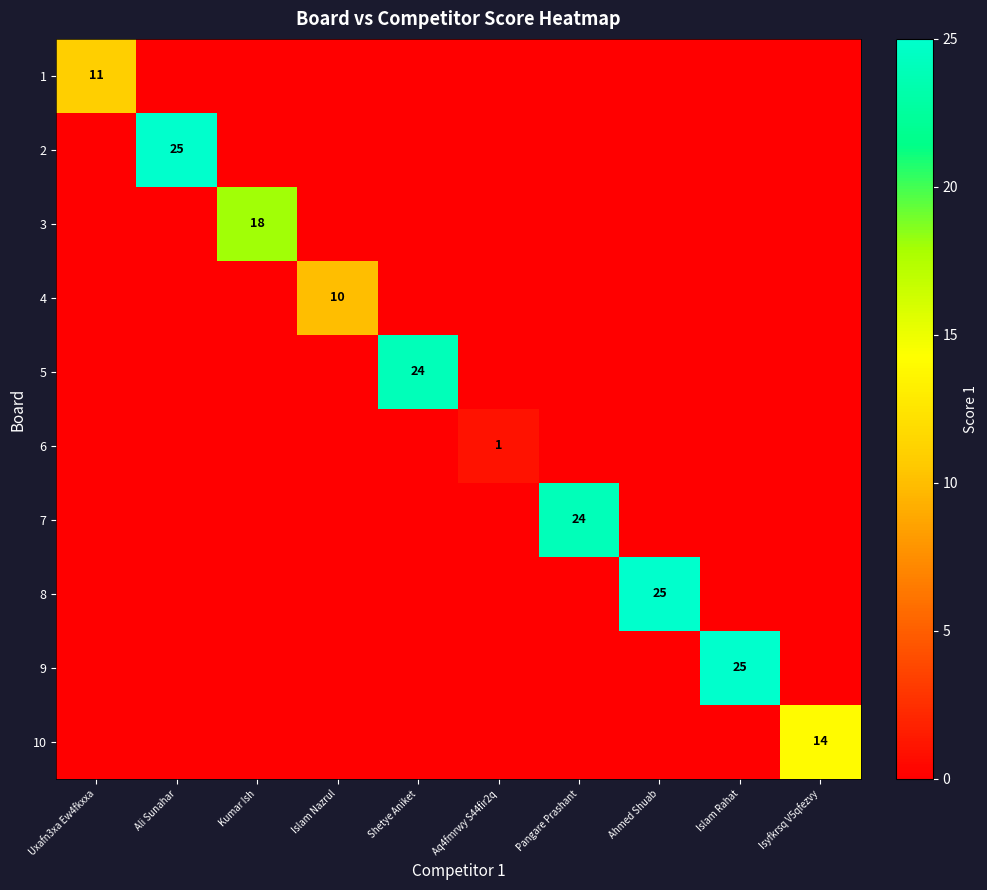

At how many categories does at least one series exceed 10?

8